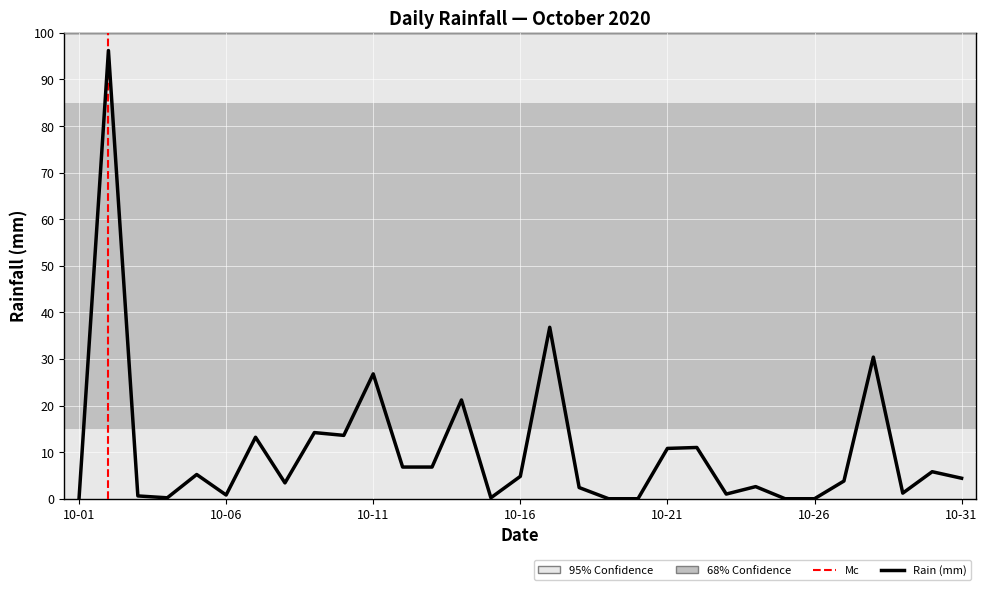

At which category does the data reach its first local valley?

2020-10-04